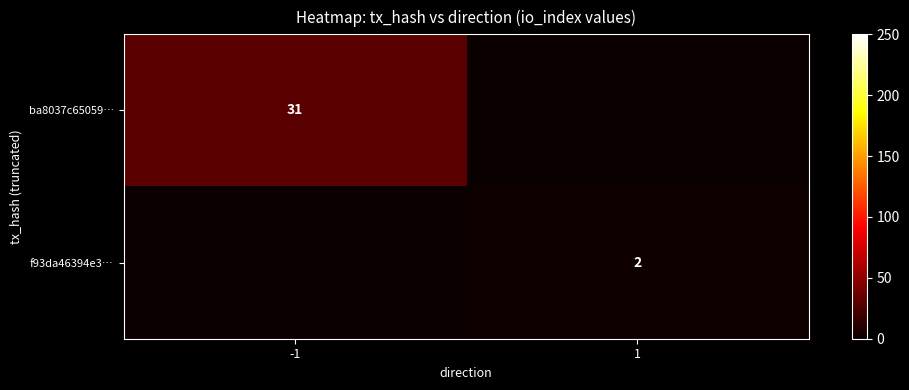

How many series are shown in this chart?

2